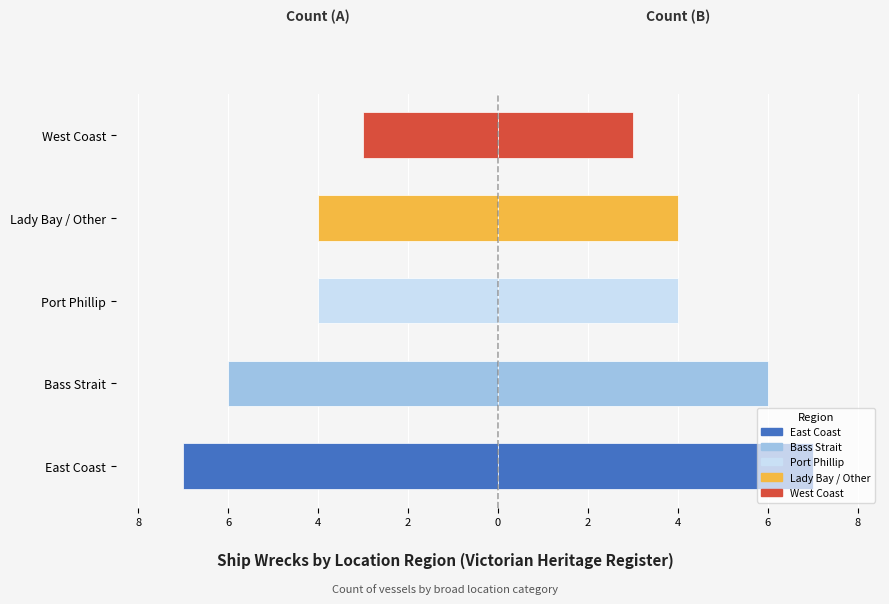

How many data points in Count are less than 4?

1